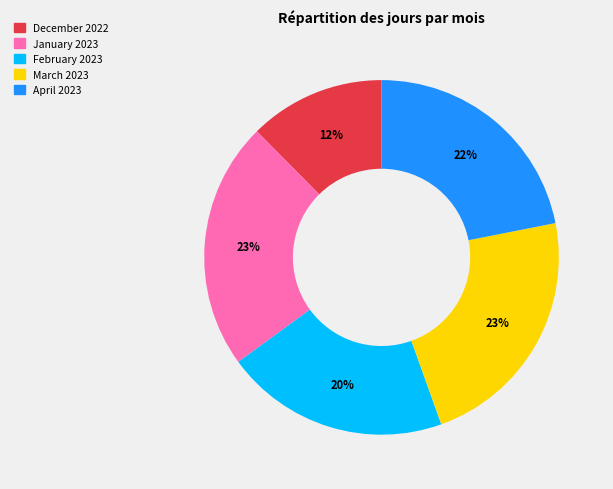

To the nearest percent, what percentage of the pie is January 2023?

23%